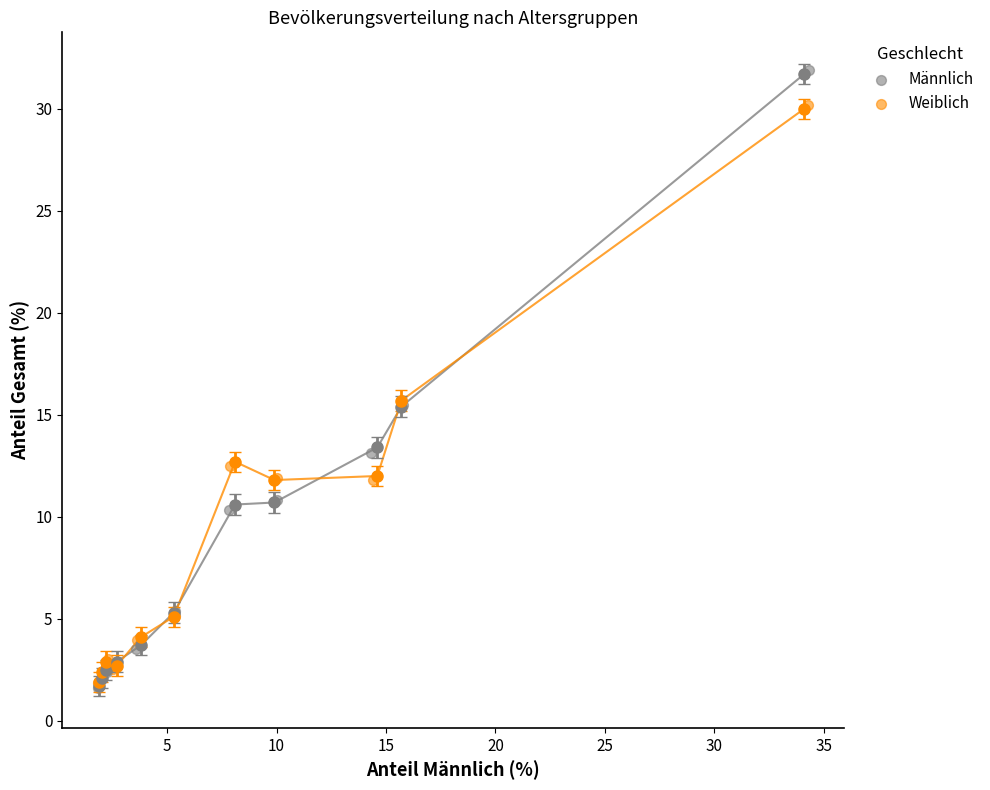

Which series reaches the maximum Y coordinate?

Männlich